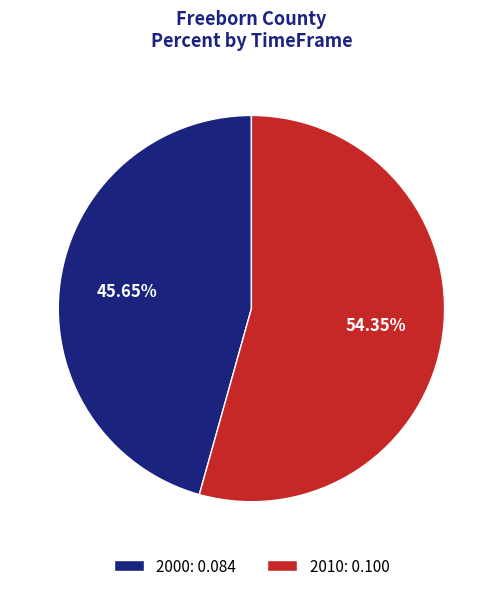

How many segments does this pie chart have?

2